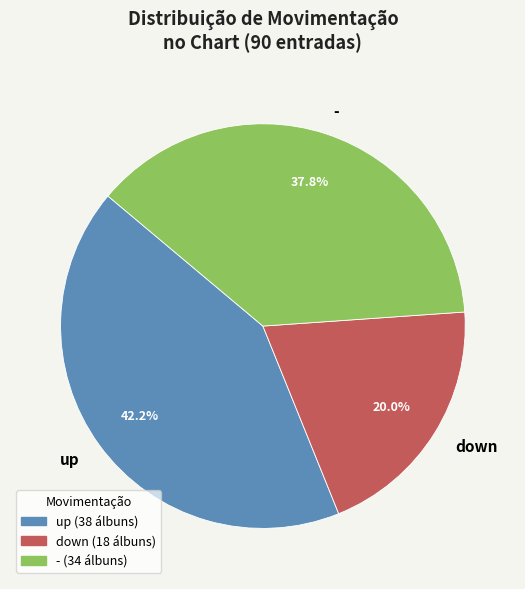

Rank the categories by value from lowest to highest.

down, -, up